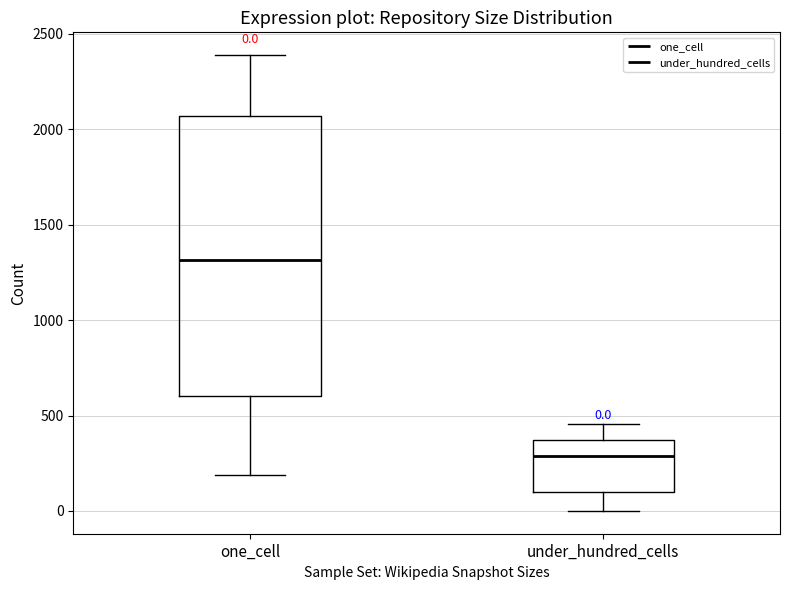

Comparing the boxes themselves (not the whiskers), which one is the tallest?

one_cell